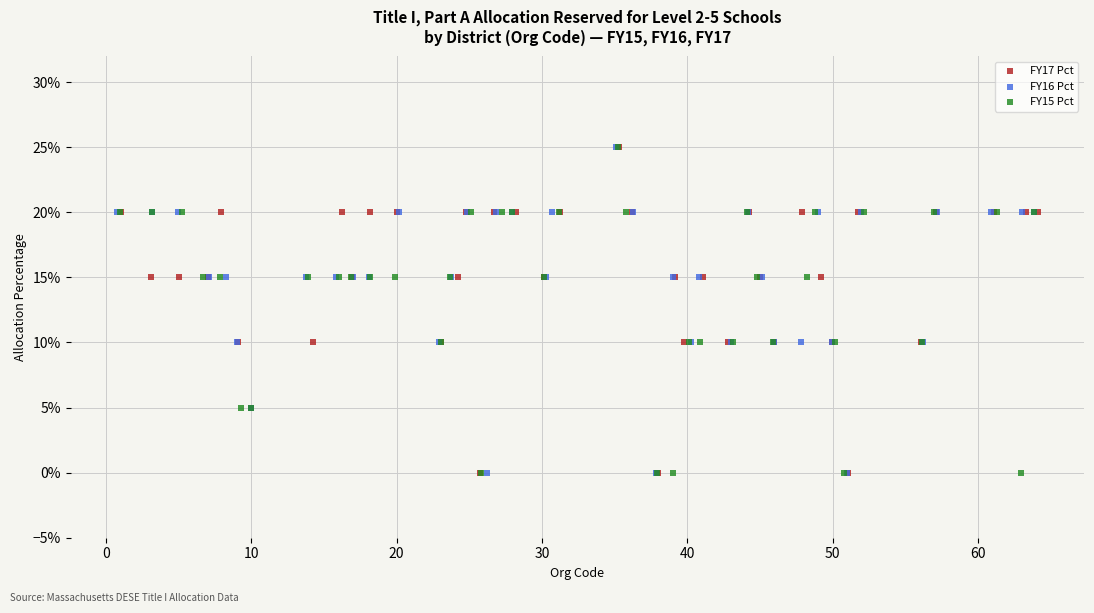

What are all the series names shown in the legend?

FY17 Pct, FY16 Pct, FY15 Pct